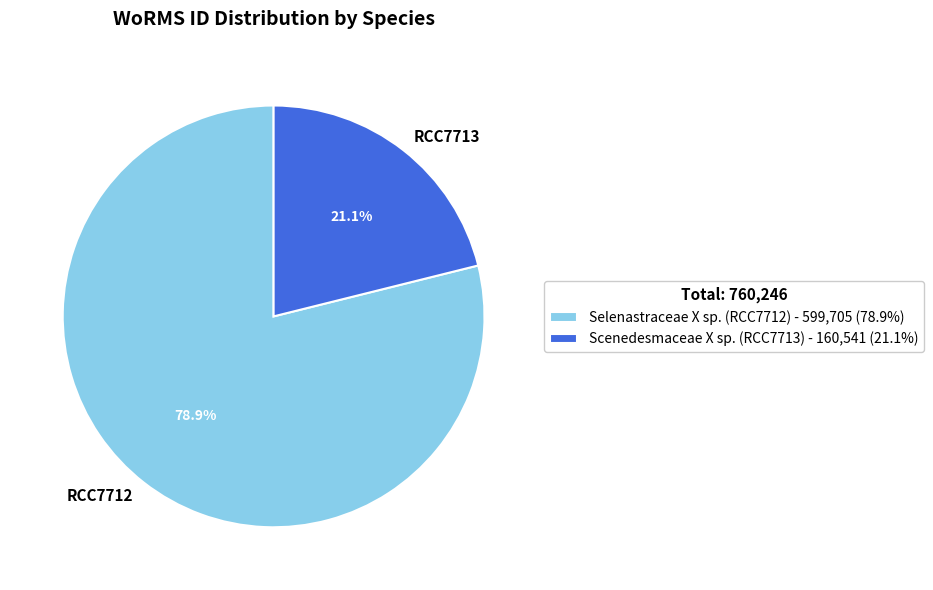

To the nearest percent, what is the combined percentage of Scenedesmaceae X sp. (RCC7713) and Selenastraceae X sp. (RCC7712)?

100%